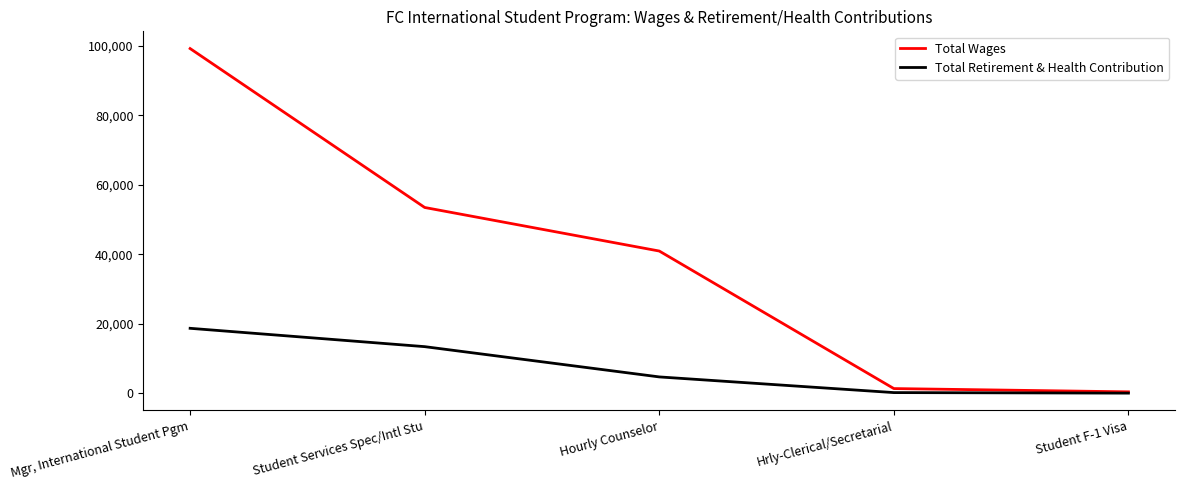

Which category has the highest value across all series?

Mgr, International Student Pgm